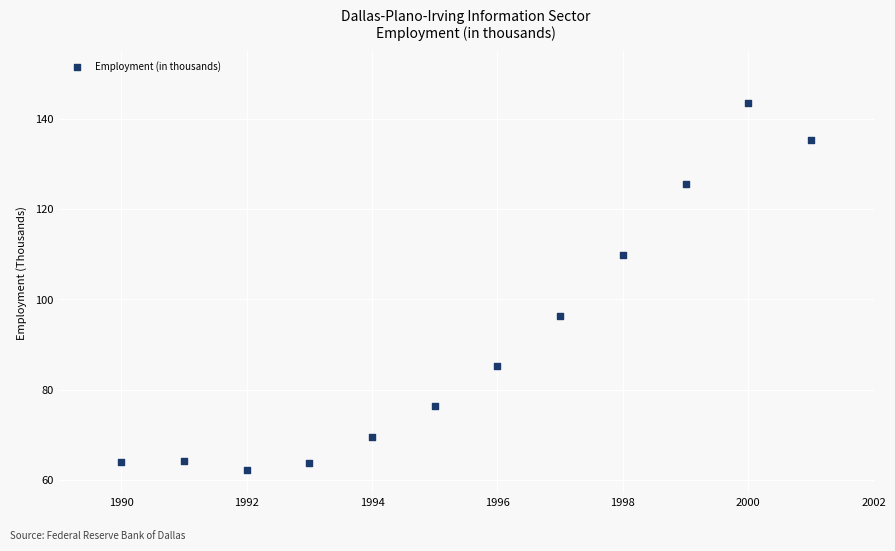

What is the average Y value?

91.3